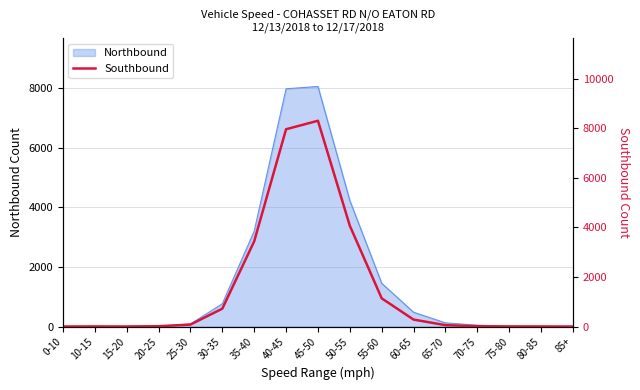

What is the sum of the values at 35-40 and 60-65?

3719